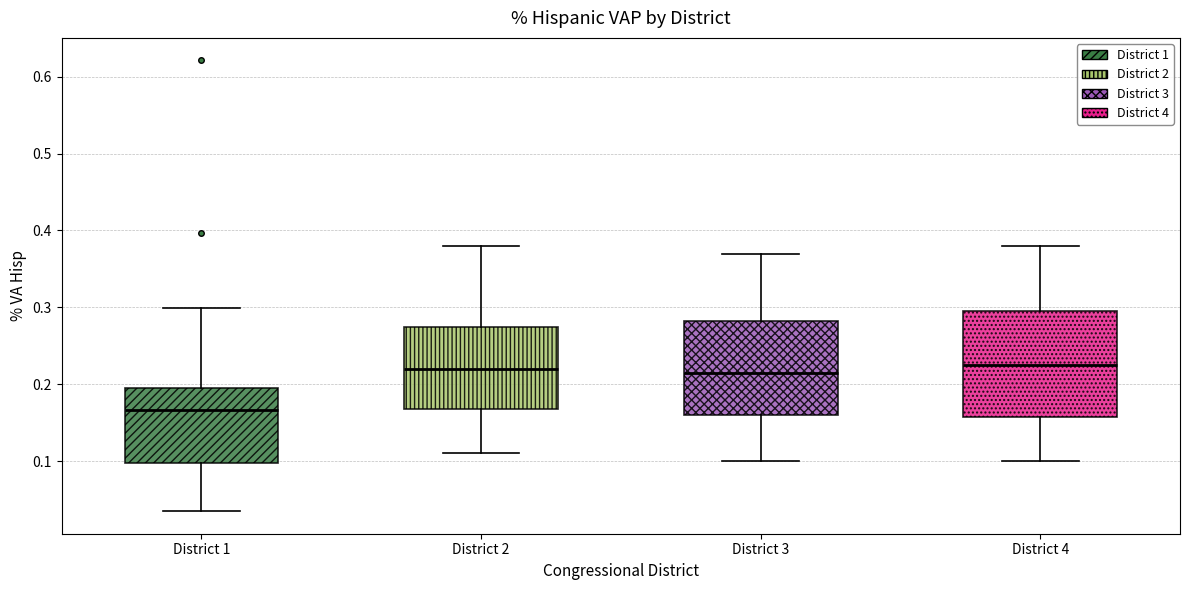

Where does the median line of the box for District 3 sit on the y-axis? The values are not printed on the chart, so give them approximately, as read against the axis.

0.22